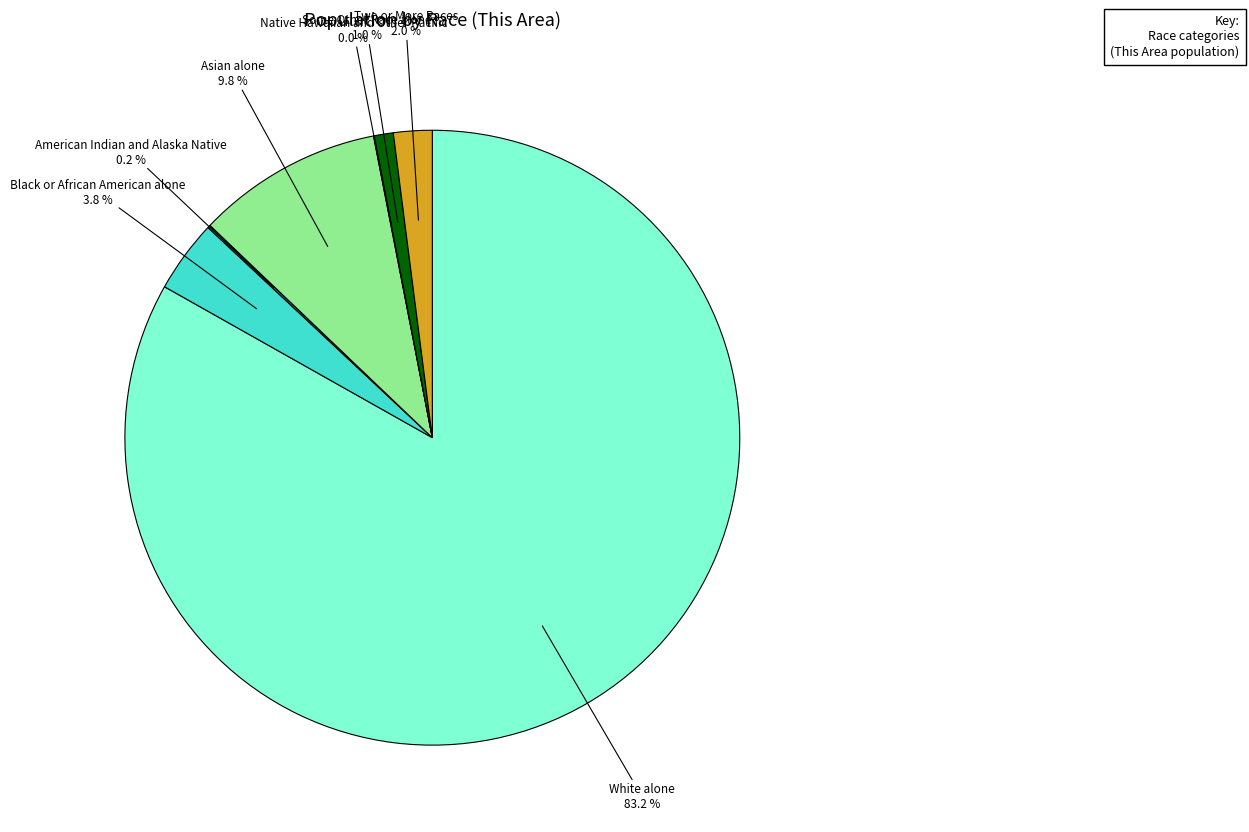

What is the majority slice?

White alone